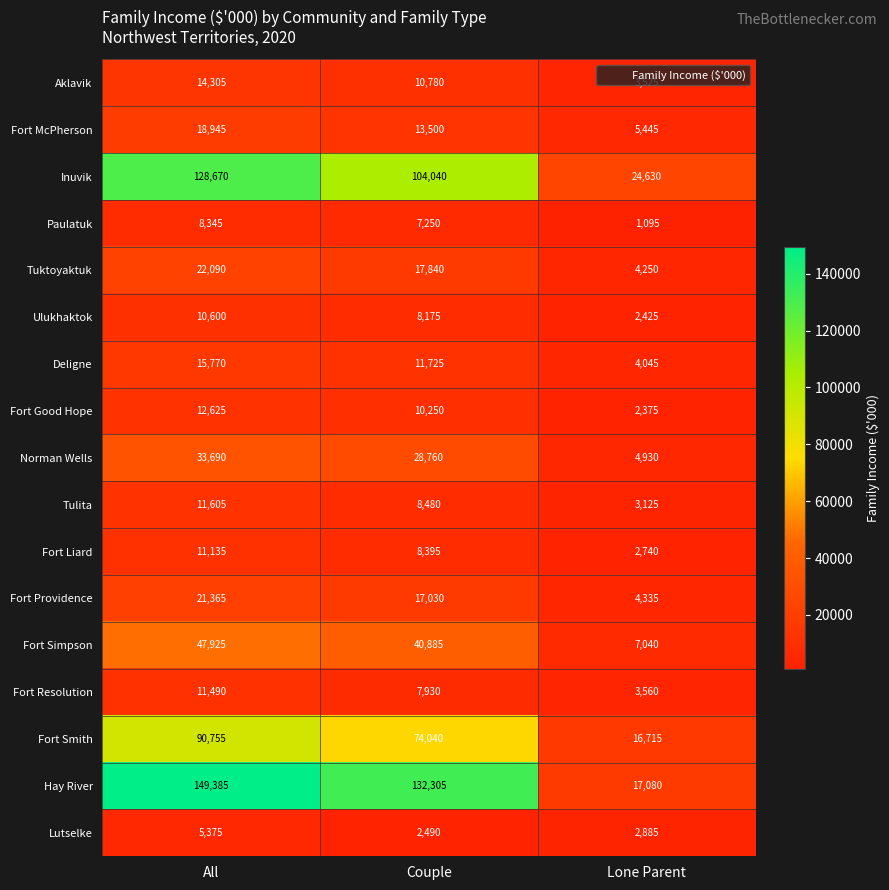

What is the total value across all series at All?

614075